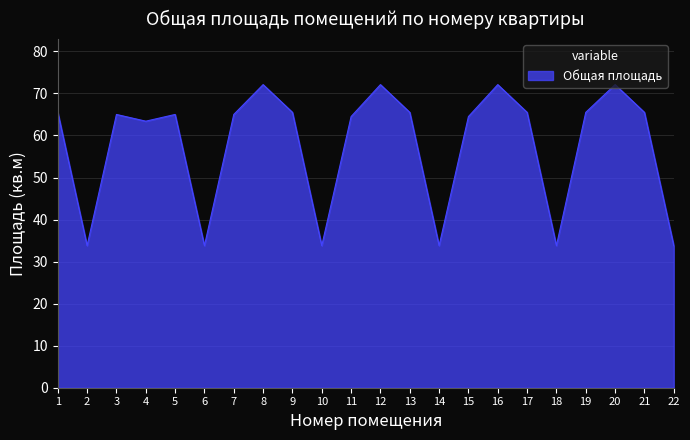

How many series are shown in this chart?

1